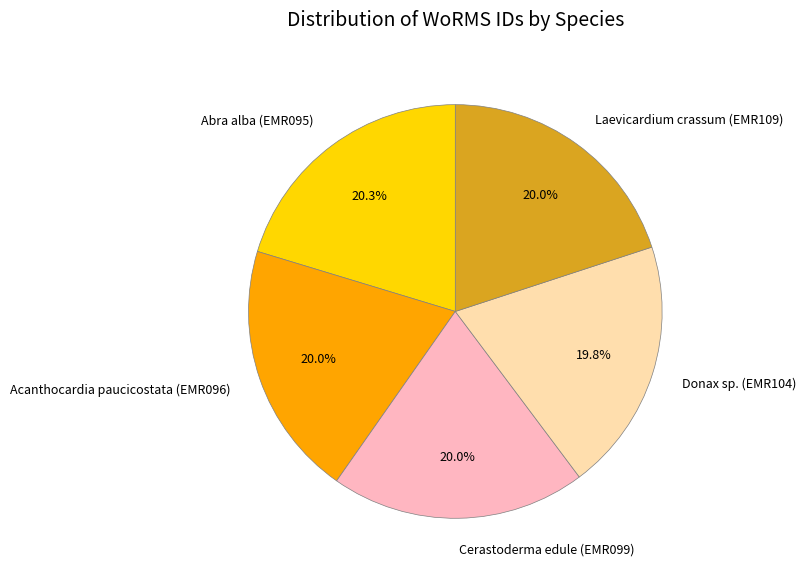

Approximately how many times larger is the value at Donax sp. (EMR104) compared to Cerastoderma edule (EMR099)?

1.0